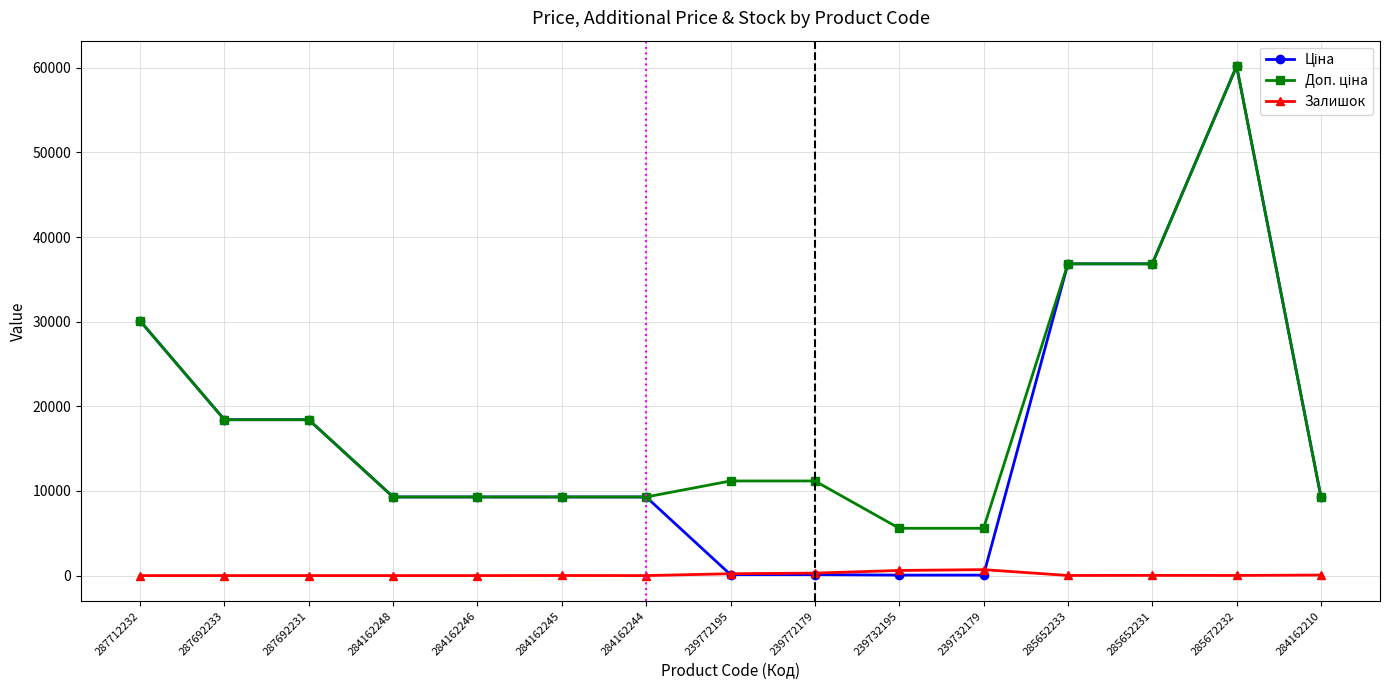

At which category is the sum across all series the highest?

285672232